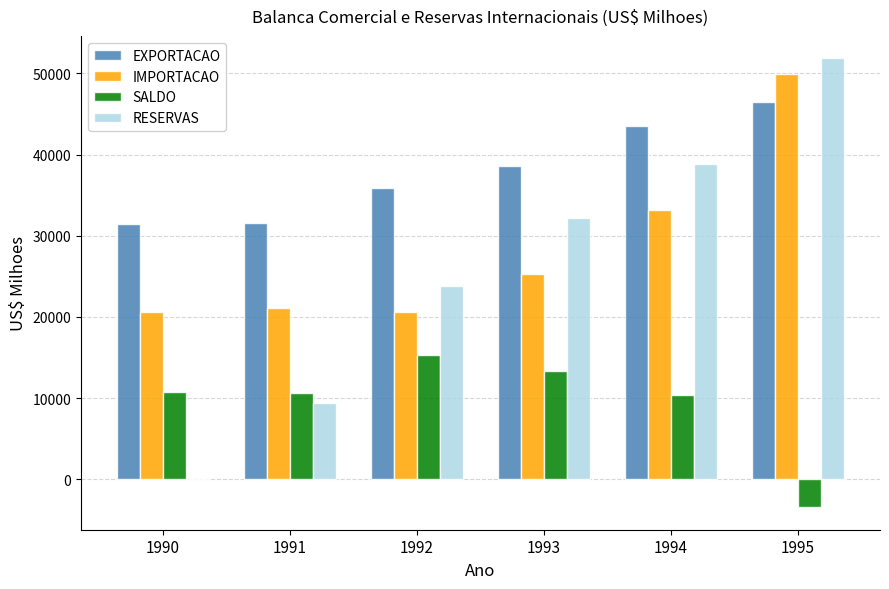

Which label corresponds to the largest value in the chart?

1995